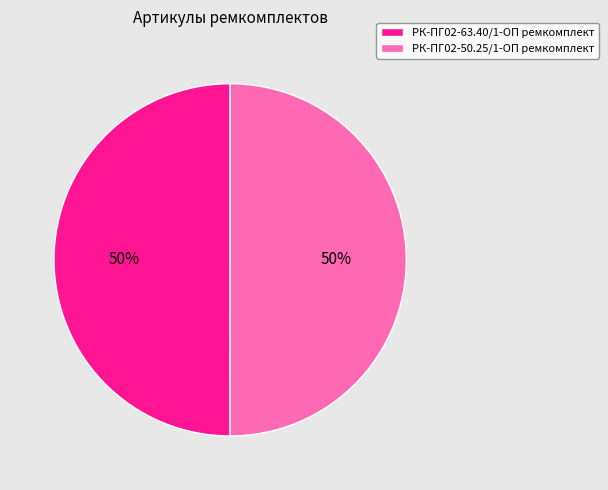

To the nearest percent, what percentage of the pie is РК-ПГ02-63.40/1-ОП ремкомплект?

50%